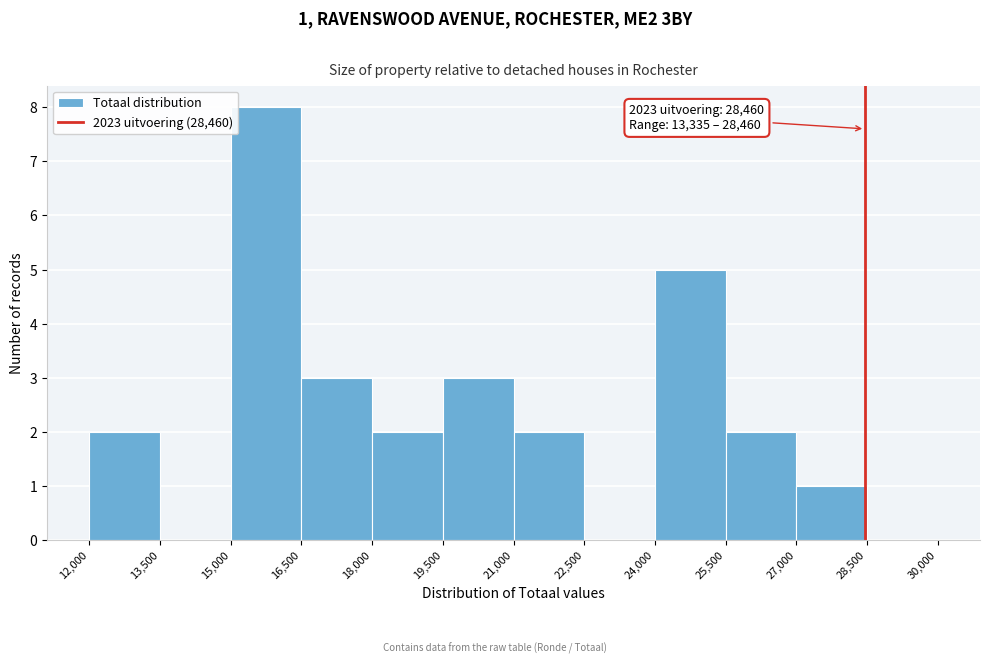

Which range on the x-axis has the tallest bar?

15,000 to 16,500